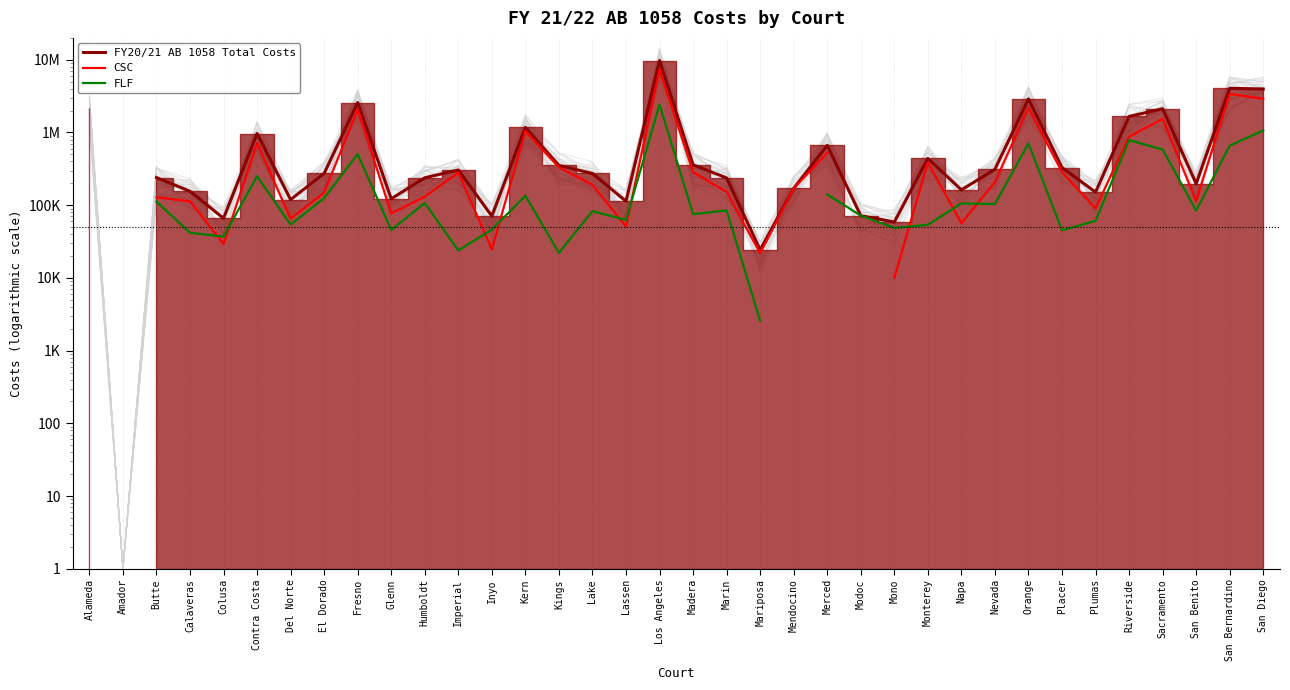

Rank the series at Imperial from lowest to highest value.

FLF, CSC, FY20/21 AB 1058 Total Costs